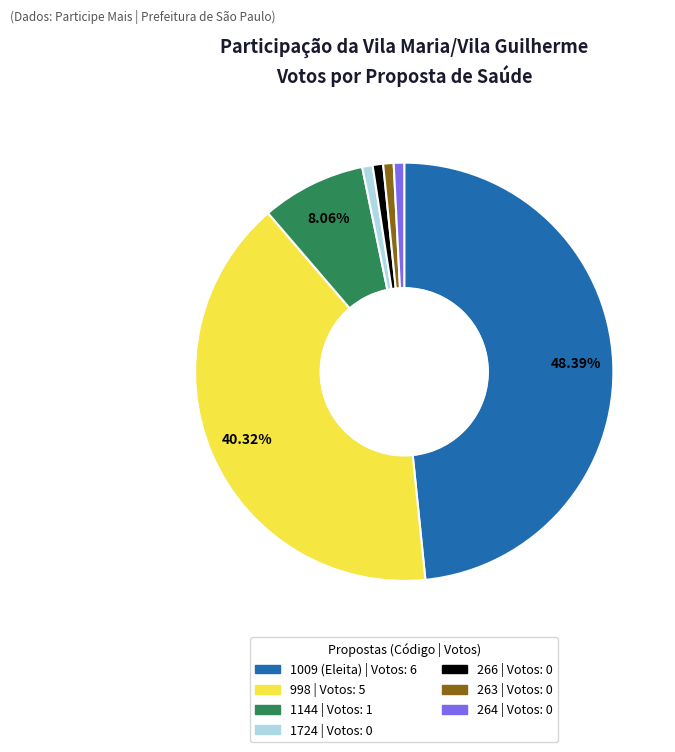

Between 1009 (Eleita) and 1724, which is larger?

1009 (Eleita)